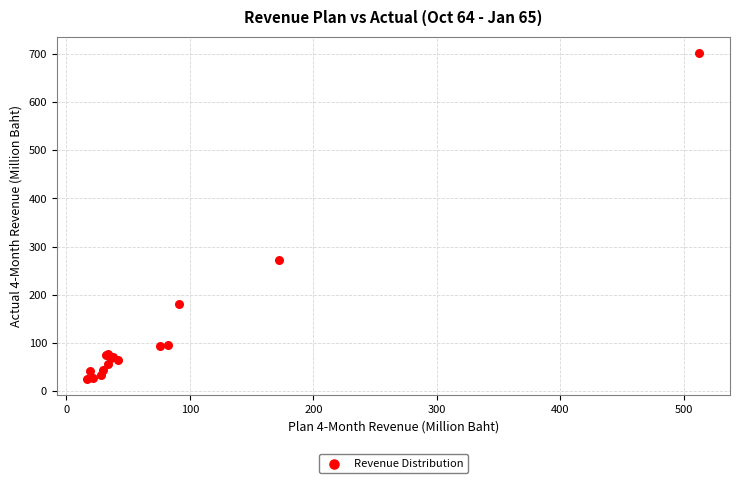

What Y value in the scatter plot is closest to 363?

271.6